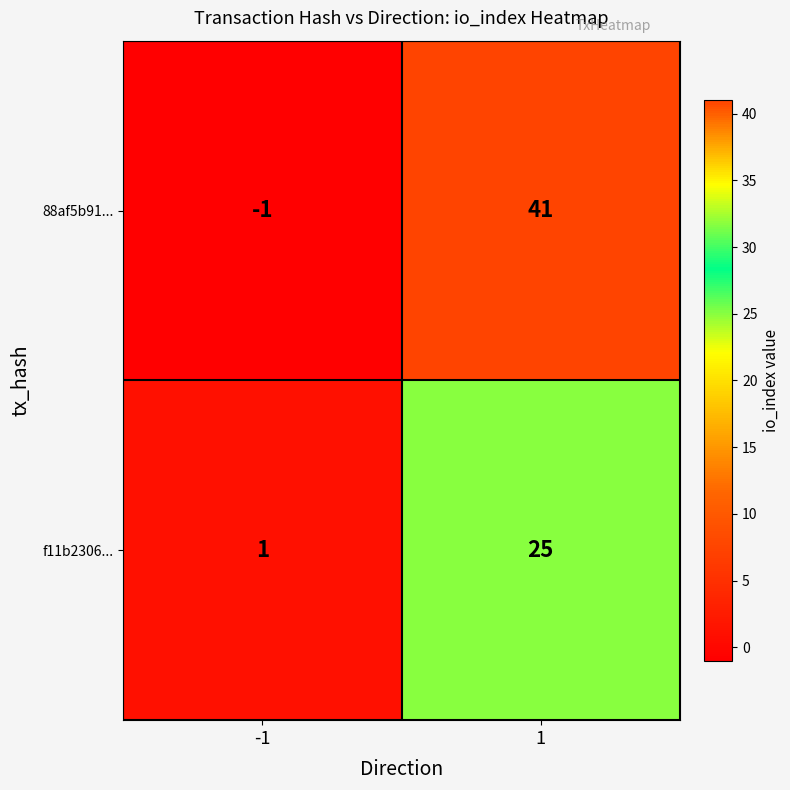

Reading left to right, list all the values displayed in this chart.

88af5b91...: -1=-1	1=41
f11b2306...: -1=1	1=25